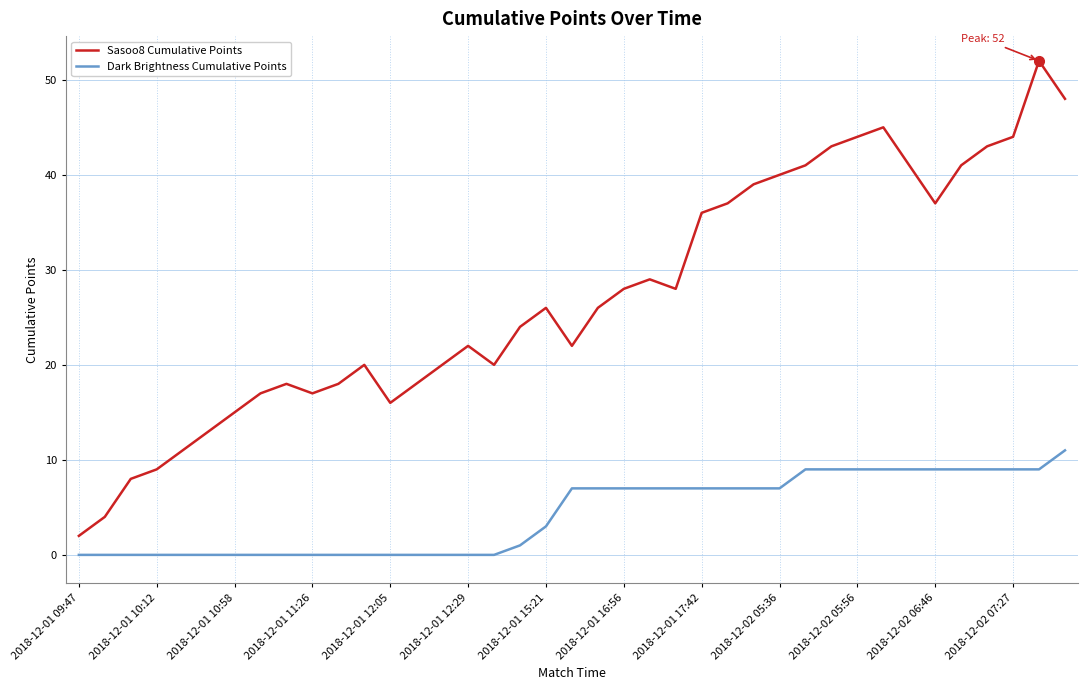

True or false: Sasoo8 Cumulative Points and Dark Brightness Cumulative Points intersect in this chart.

False